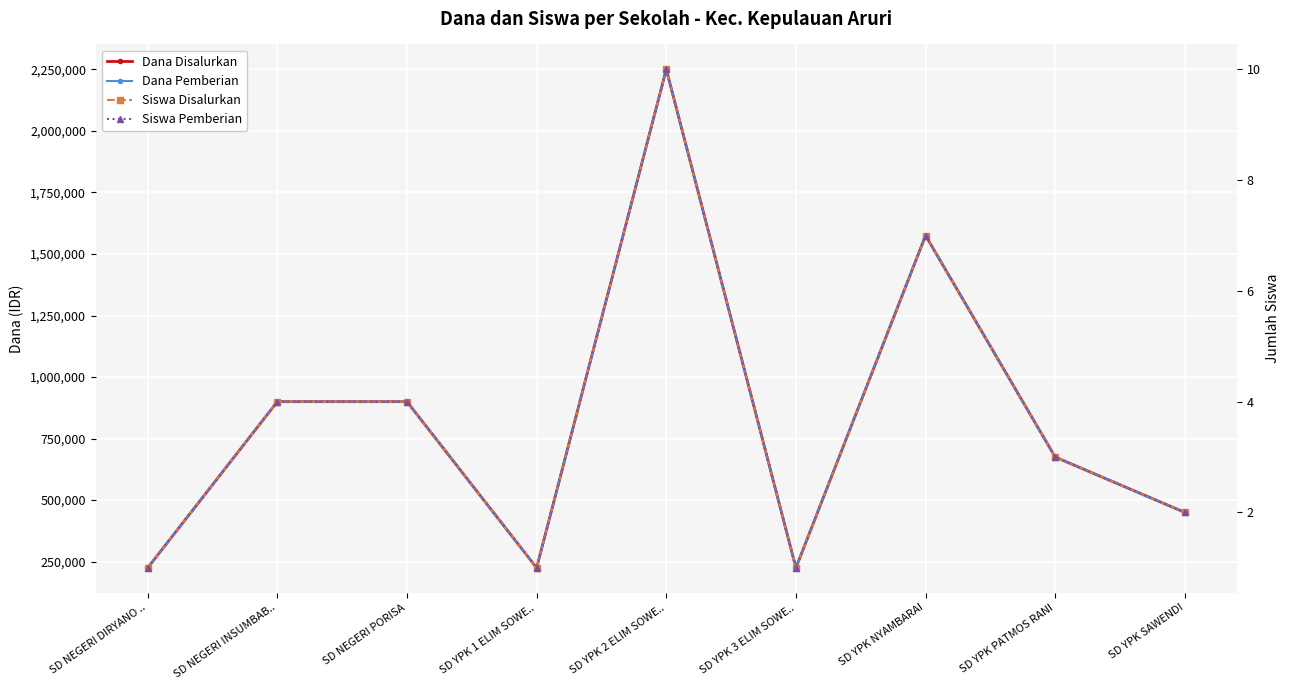

True or false: Dana Disalurkan and Siswa Disalurkan intersect in this chart.

False